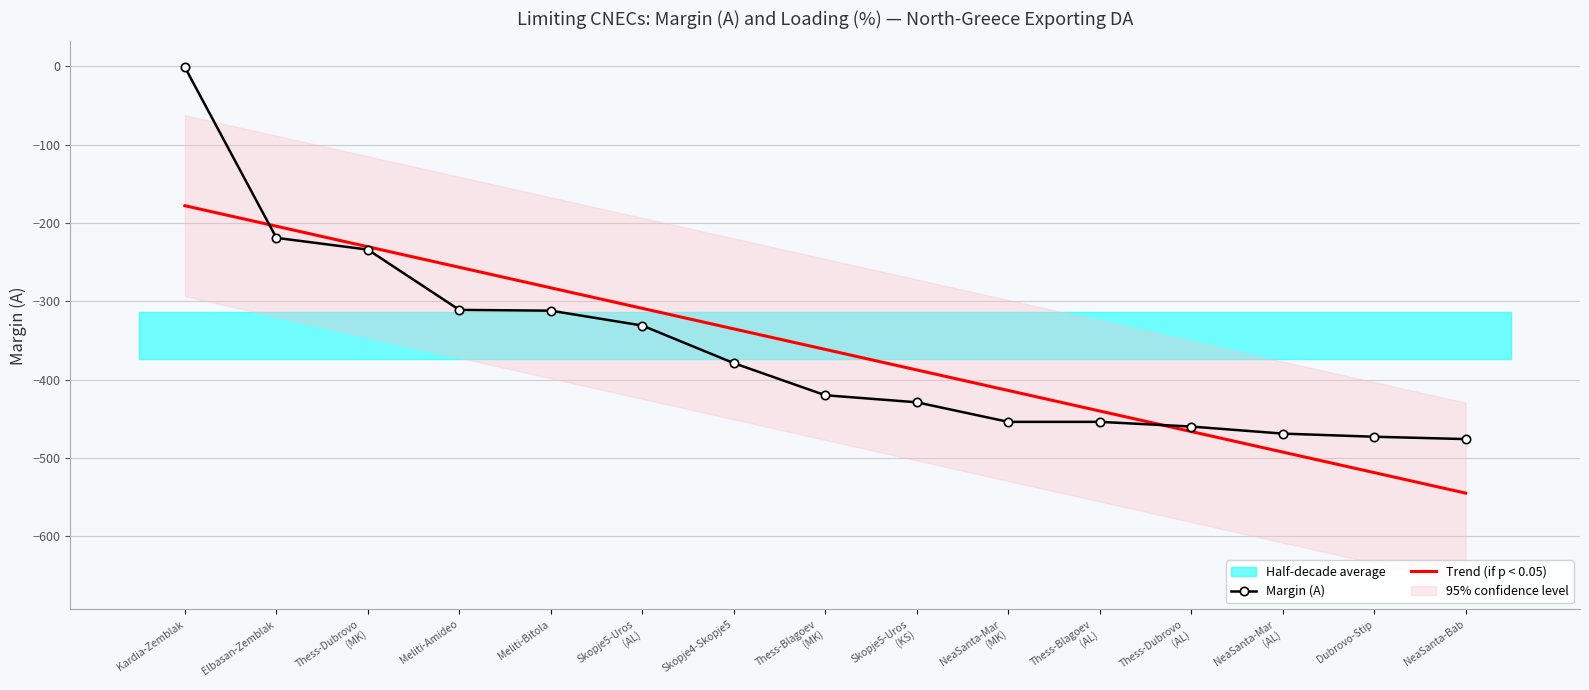

Does the chart have visible grid lines?

Yes